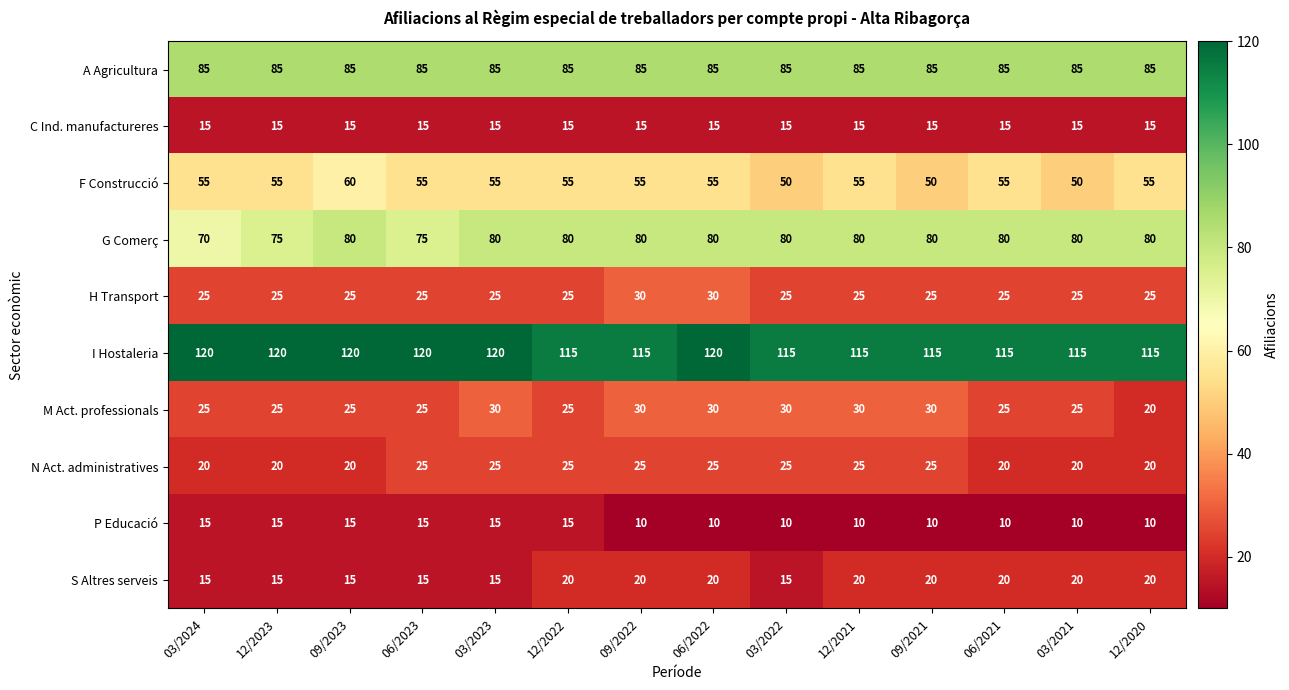

What is the total value across all series at 12/2021?

460